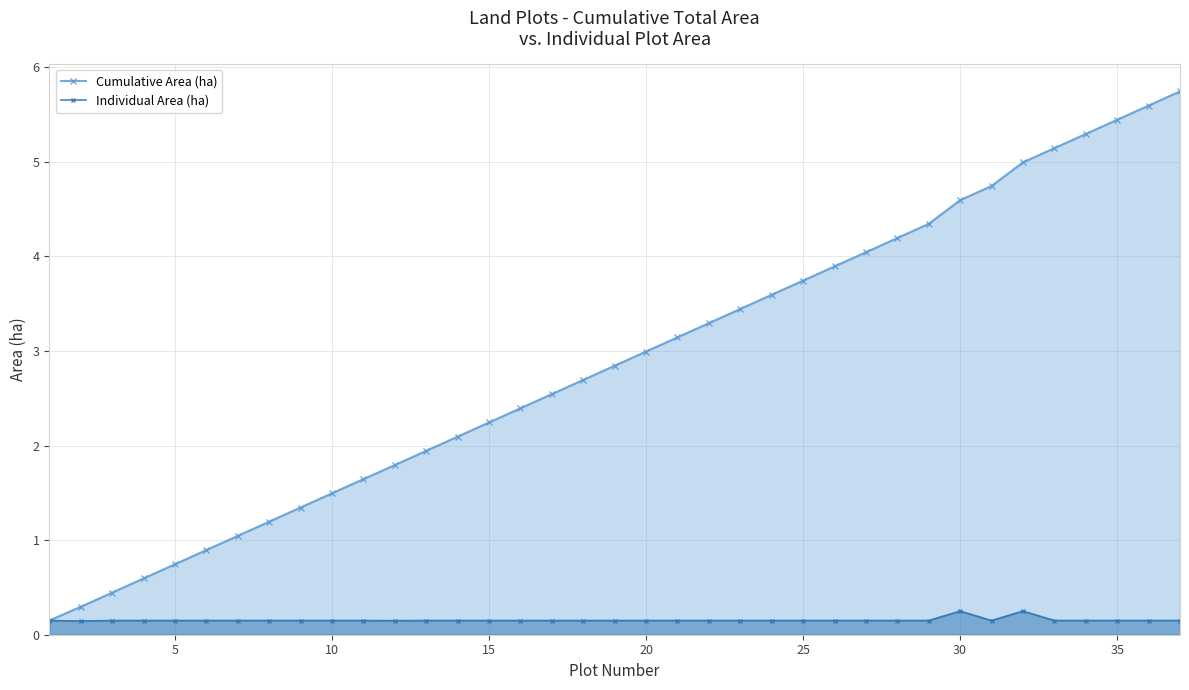

What is the difference between the maximum and second lowest values in the Individual Area (ha) series?

0.1